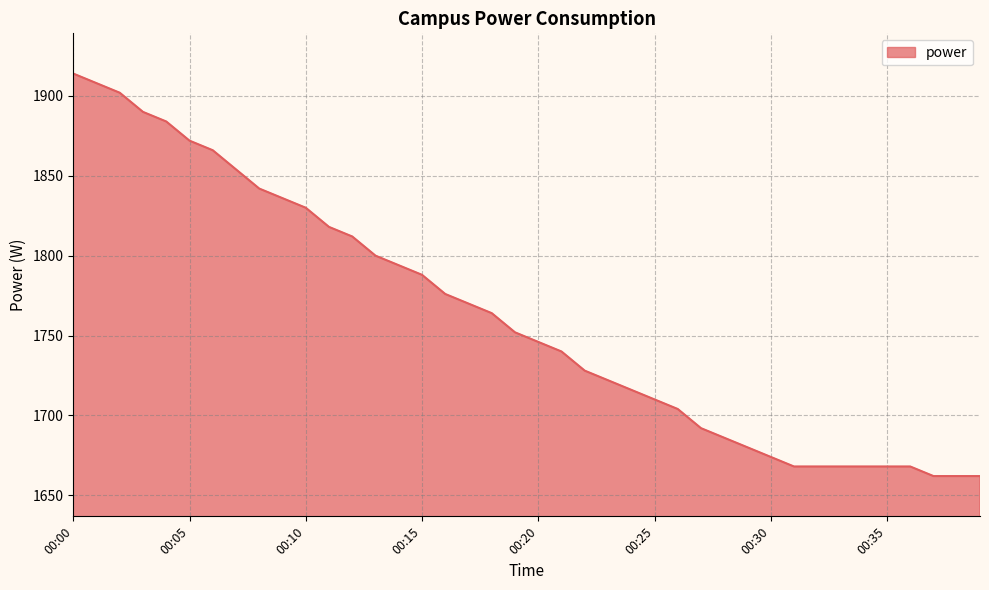

Reading right to left, transcribe all the data shown in this chart.

1662	1662	1662	1668	1668	1668	1668	1668	1668	1674	1680	1686	1692	1704	1710	1716	1722	1728	1740	1746	1752	1764	1770	1776	1788	1794	1800	1812	1818	1830	1836	1842	1854	1866	1872	1884	1890	1902	1908	1914